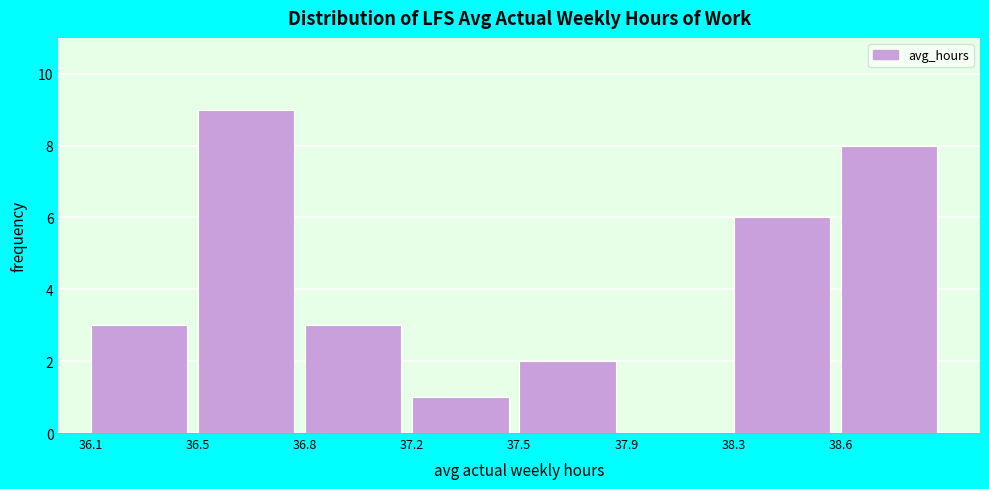

Reading right to left, what are all the values shown in this chart?

38.6=8	38.3=6	37.9=0	37.5=2	37.2=1	36.8=3	36.5=9	36.1=3